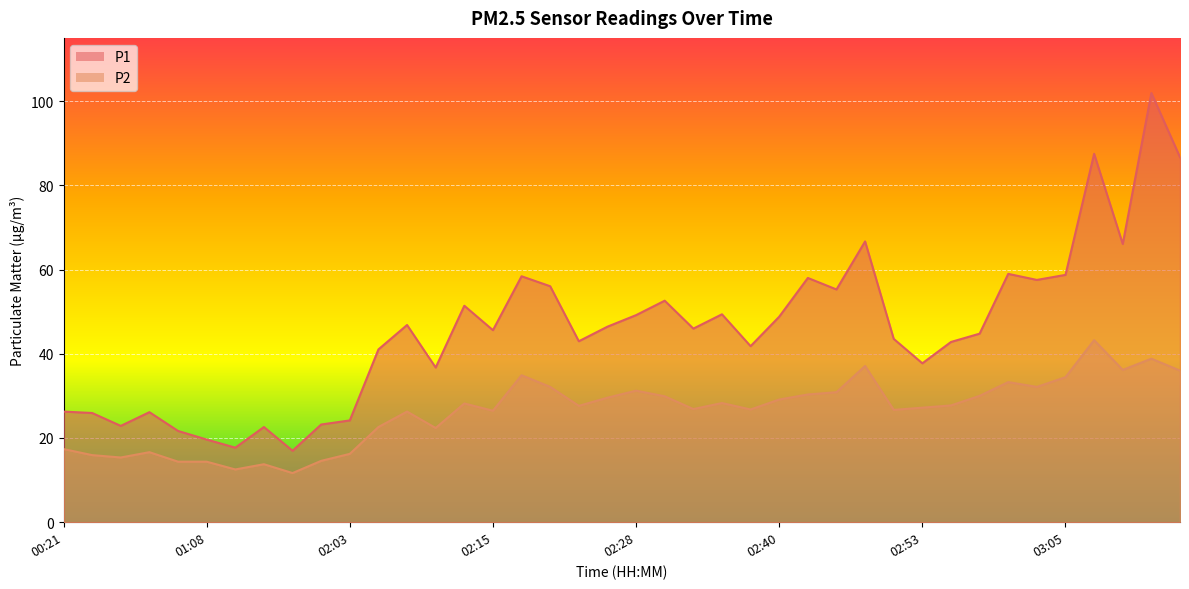

Reading left to right, extract all data points from this chart.

P1: 00:21=26.3	00:26=25.9	00:34=22.9	00:42=26.1	01:00=21.7	01:08=19.6	01:18=17.7	01:47=22.6	01:49=17.0	01:55=23.2	02:03=24.2	02:05=41.0	02:08=46.8	02:10=36.7	02:13=51.4	02:15=45.6	02:18=58.4	02:21=56.0	02:23=43.0	02:26=46.4	02:28=49.2	02:30=52.6	02:33=46.0	02:35=49.4	02:38=41.8	02:40=48.8	02:43=58.0	02:45=55.3	02:48=66.7	02:50=43.5	02:53=37.7	02:55=42.8	02:57=44.8	03:00=59.0	03:02=57.5	03:05=58.7	03:07=87.5	03:10=66.1	03:12=101.9	03:14=86.7
P2: 00:21=17.4	00:26=15.9	00:34=15.4	00:42=16.6	01:00=14.4	01:08=14.4	01:18=12.5	01:47=13.8	01:49=11.7	01:55=14.6	02:03=16.2	02:05=22.6	02:08=26.3	02:10=22.4	02:13=28.2	02:15=26.5	02:18=34.9	02:21=32.1	02:23=27.6	02:26=29.6	02:28=31.2	02:30=29.9	02:33=26.9	02:35=28.3	02:38=26.8	02:40=29.1	02:43=30.3	02:45=30.9	02:48=37.1	02:50=26.7	02:53=27.2	02:55=27.7	02:57=30.0	03:00=33.3	03:02=32.1	03:05=34.4	03:07=43.2	03:10=36.2	03:12=38.8	03:14=36.0